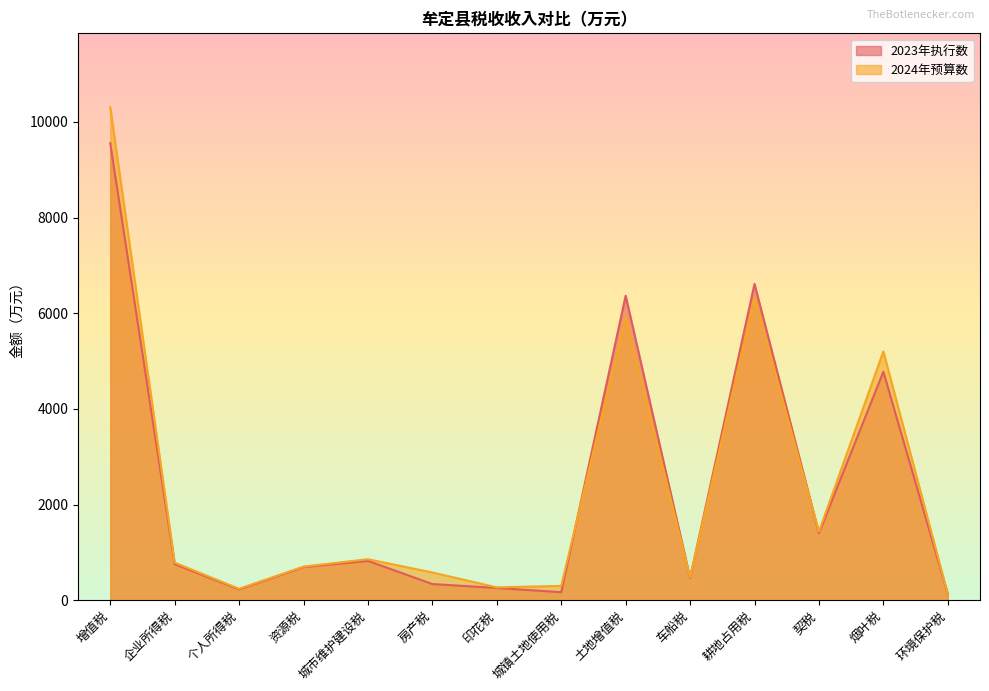

At which label does 2024年预算数 first exceed 786?

增值税